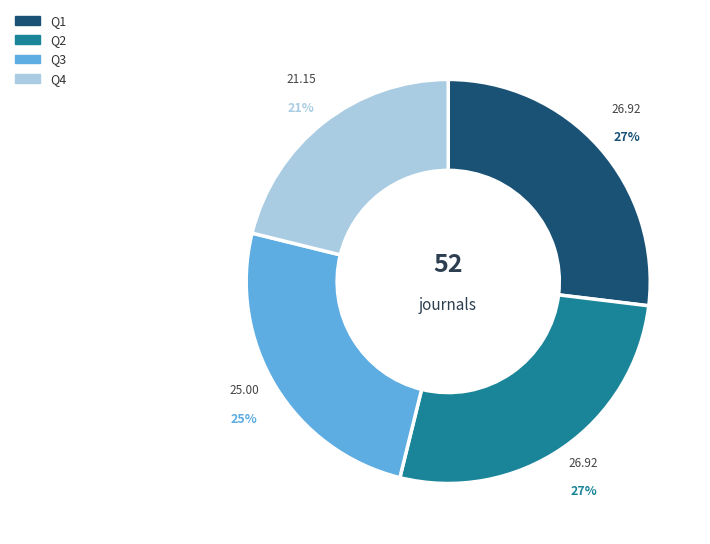

To the nearest percent, what is the combined percentage of Q2 and Q4?

48%